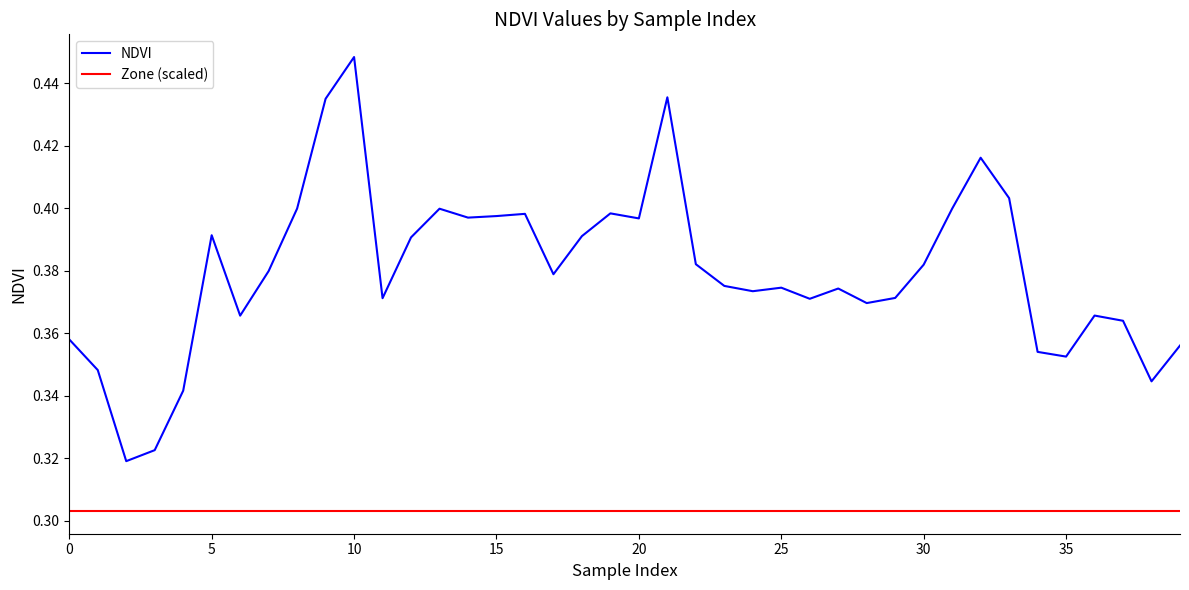

Which series has the largest total across all categories?

NDVI